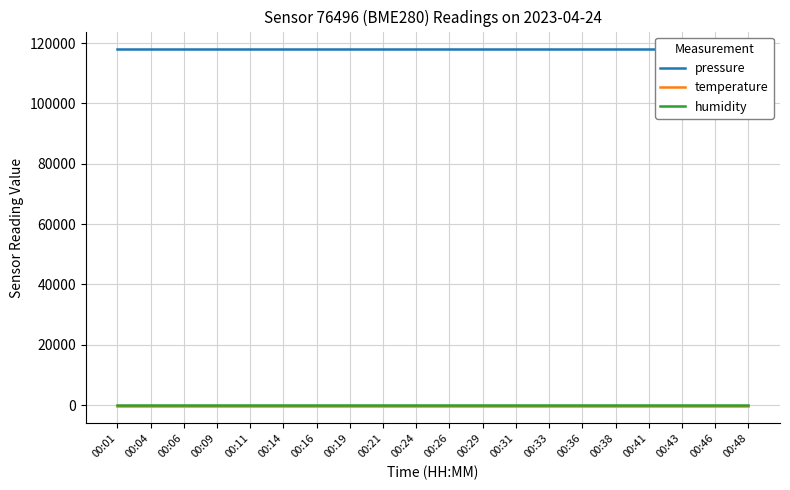

Reading left to right, transcribe all the data shown in this chart.

pressure: 117940.3	117940.3	117940.3	117940.3	117940.3	117940.3	117940.3	117940.3	117940.3	117940.3	117940.3	117940.3	117940.3	117940.3	117940.3	117940.3	117940.3	117940.3	117940.3	117940.3
temperature: -139.7	-139.7	-139.7	-139.7	-139.7	-139.7	-139.7	-139.7	-139.7	-139.7	-139.7	-139.7	-139.7	-139.7	-139.7	-139.7	-139.7	-139.7	-139.7	-139.7
humidity: 0.0	0.0	0.0	0.0	0.0	0.0	0.0	0.0	0.0	0.0	0.0	0.0	0.0	0.0	0.0	0.0	0.0	0.0	0.0	0.0